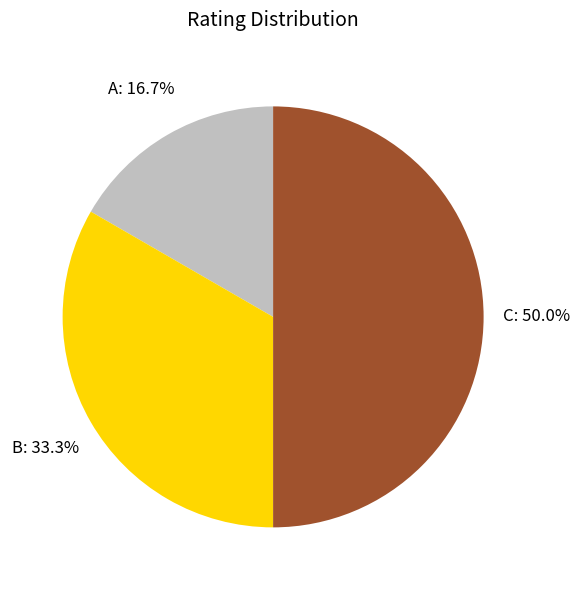

To the nearest percent, what percentage of the pie is C?

50%